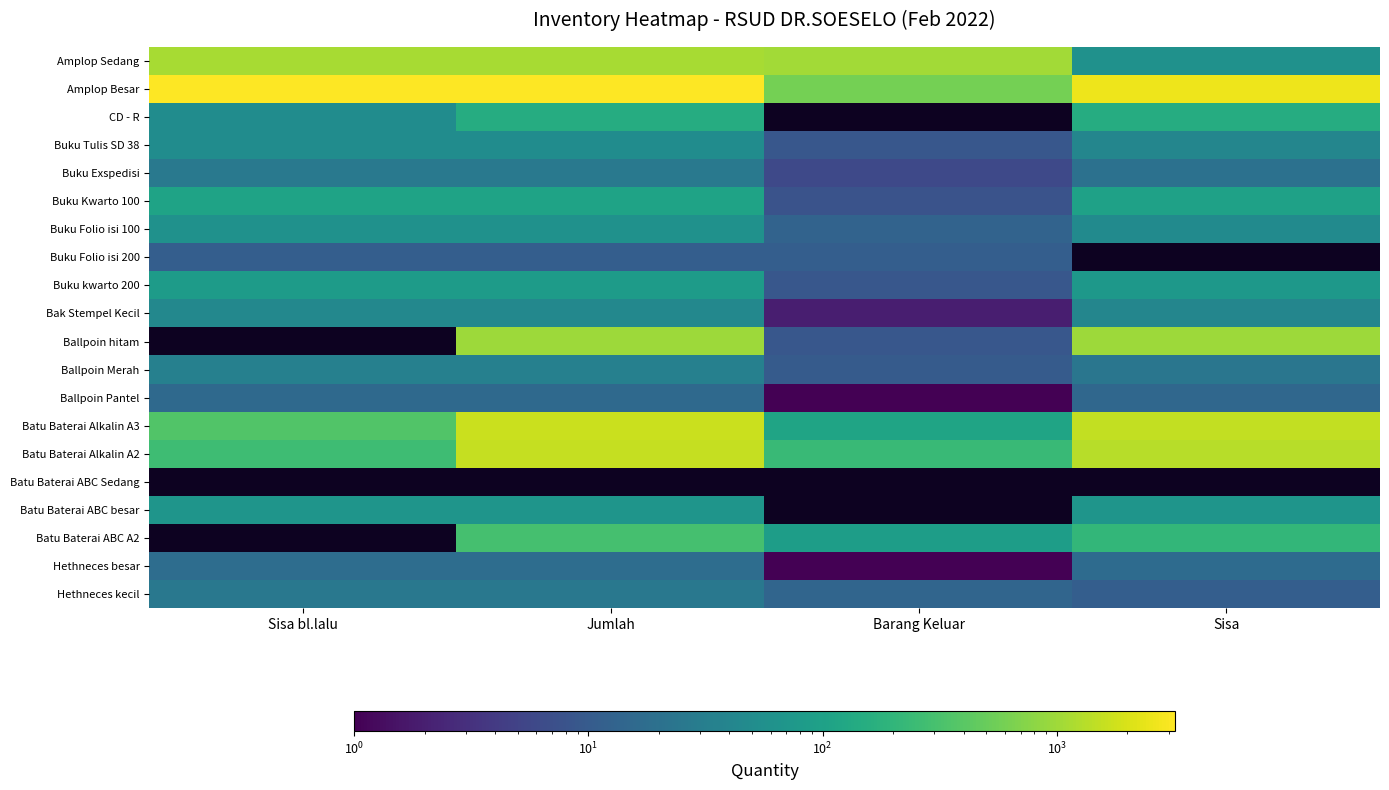

Count the number of data series in this chart.

20